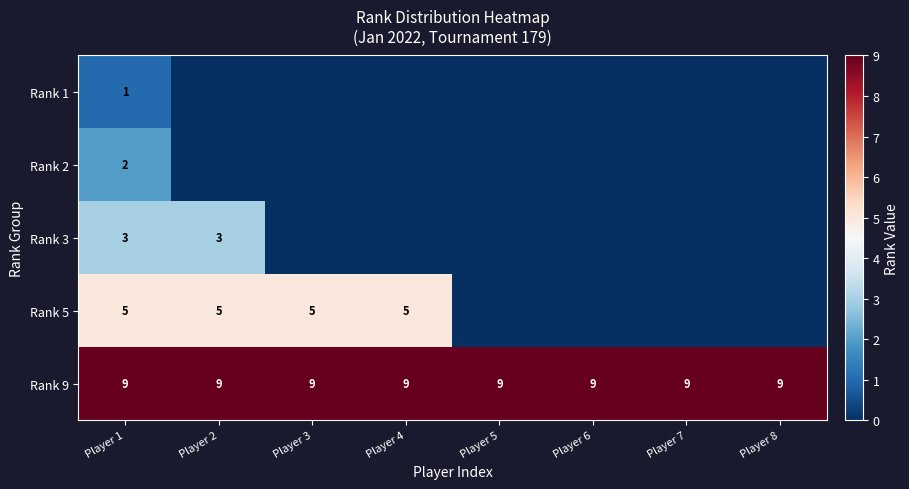

Which label corresponds to the smallest value in the chart?

Player 2